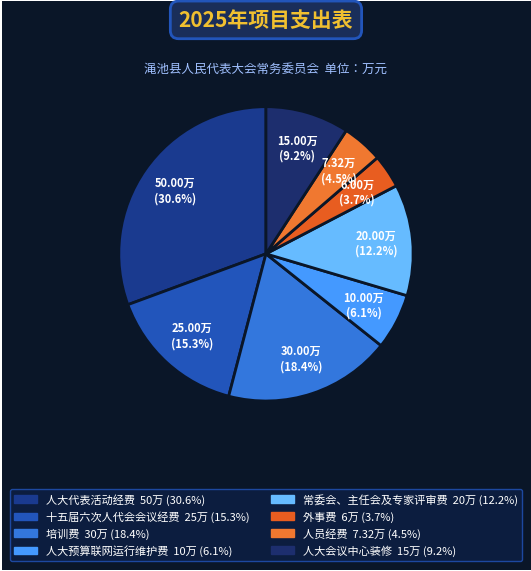

What percentage is the 培训费 slice, to the nearest percent?

18%